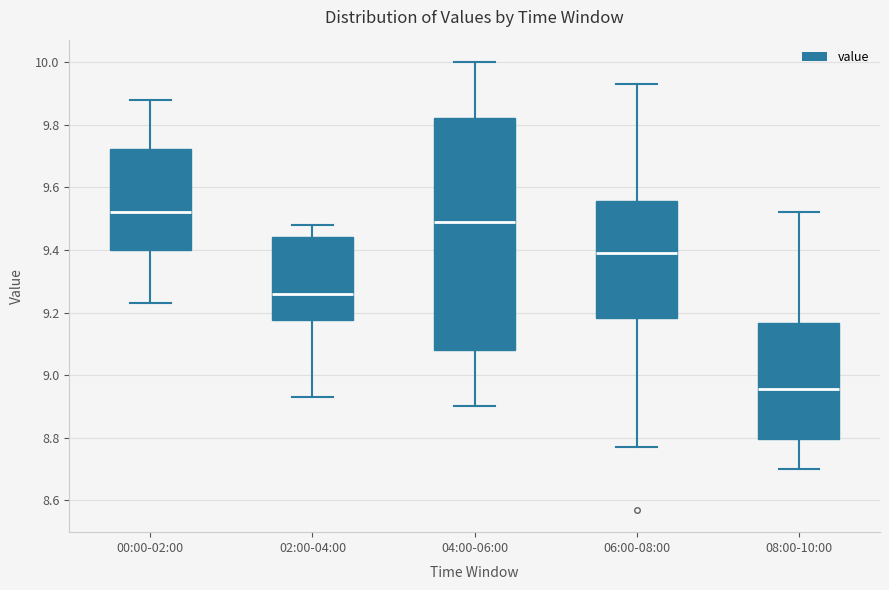

Which box has the lowest median line?

08:00-10:00